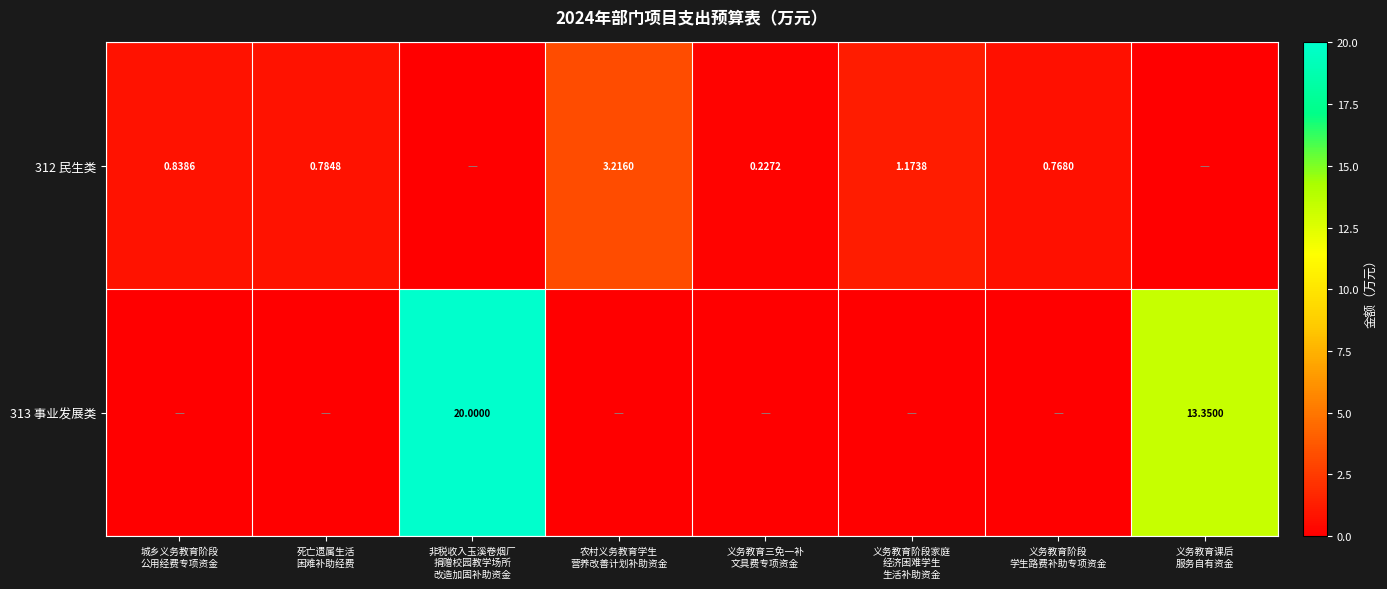

How many series are shown in this chart?

2